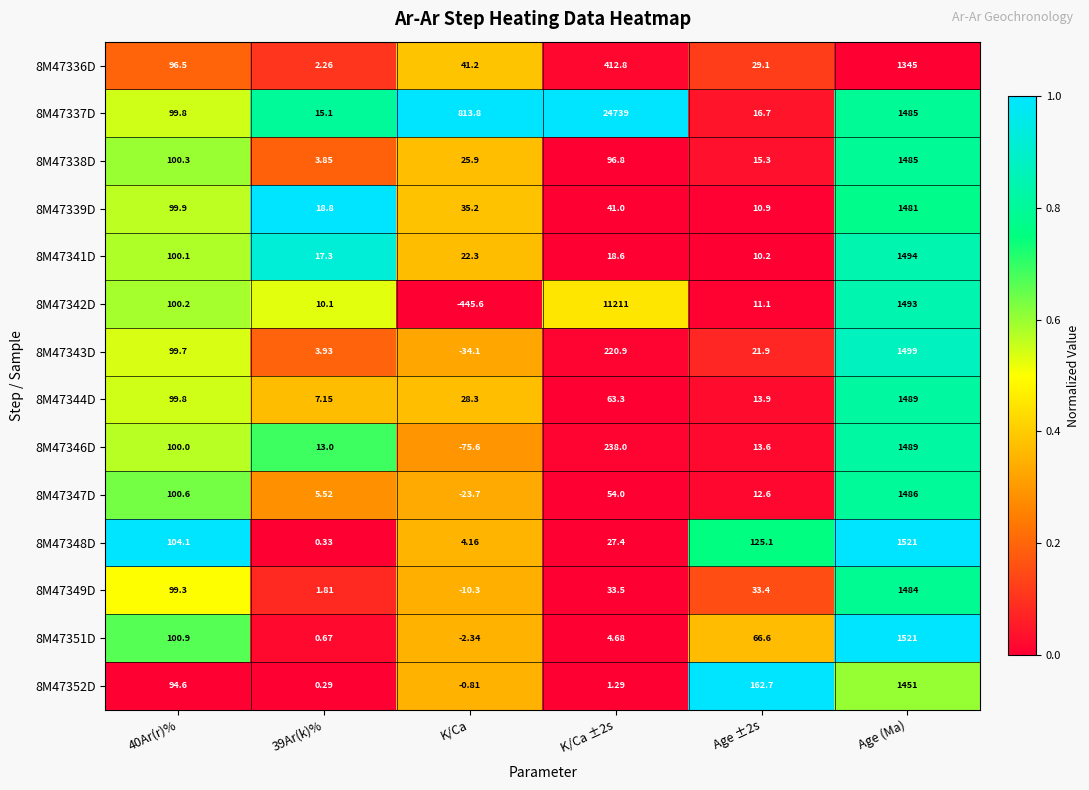

At which label does 8M47347D reach its minimum?

K/Ca